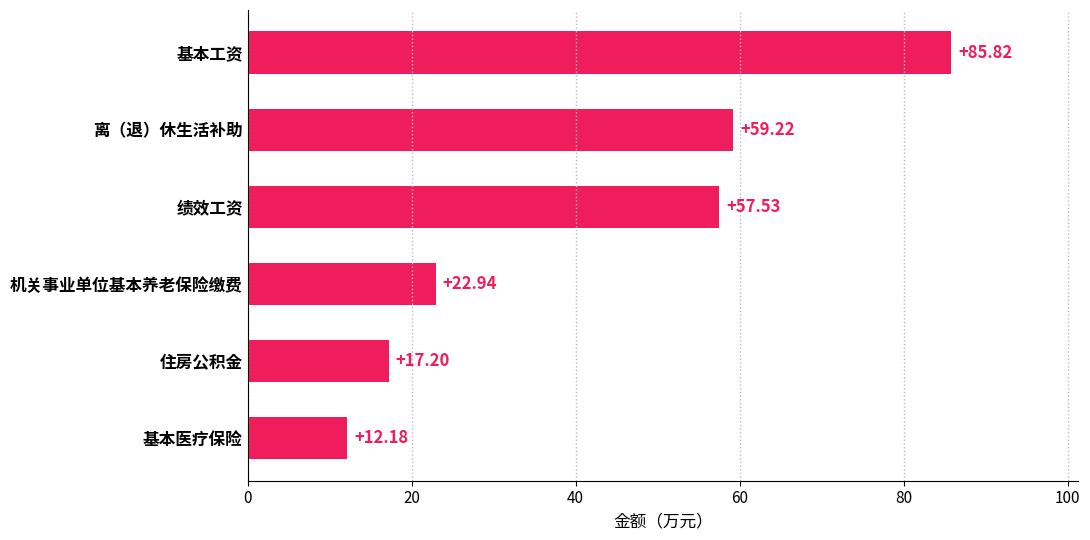

How many bars are there in total?

6